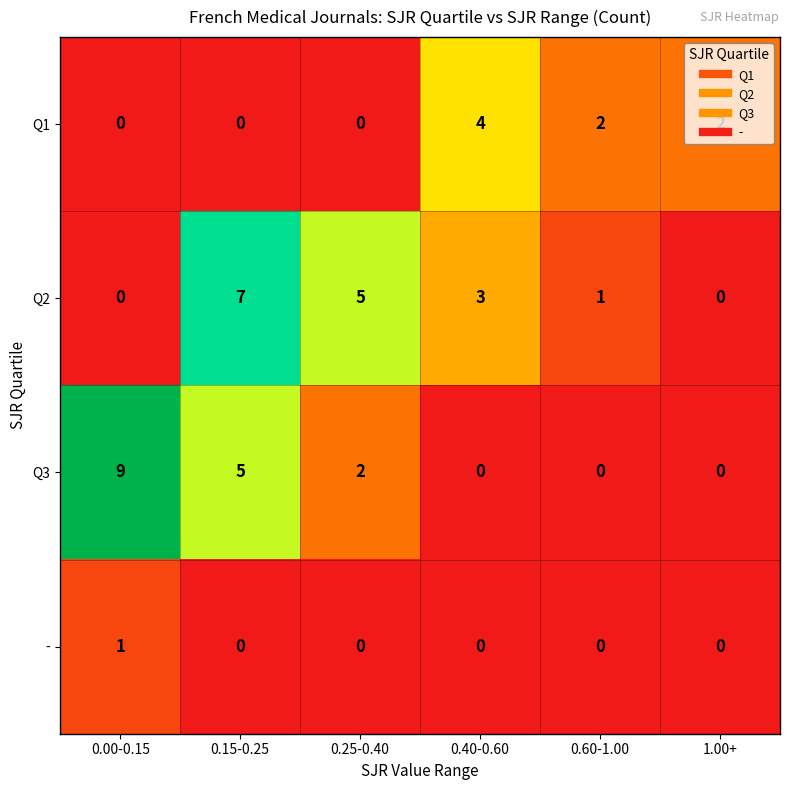

What is the difference between the maximum and second lowest values in the Q2 series?

7